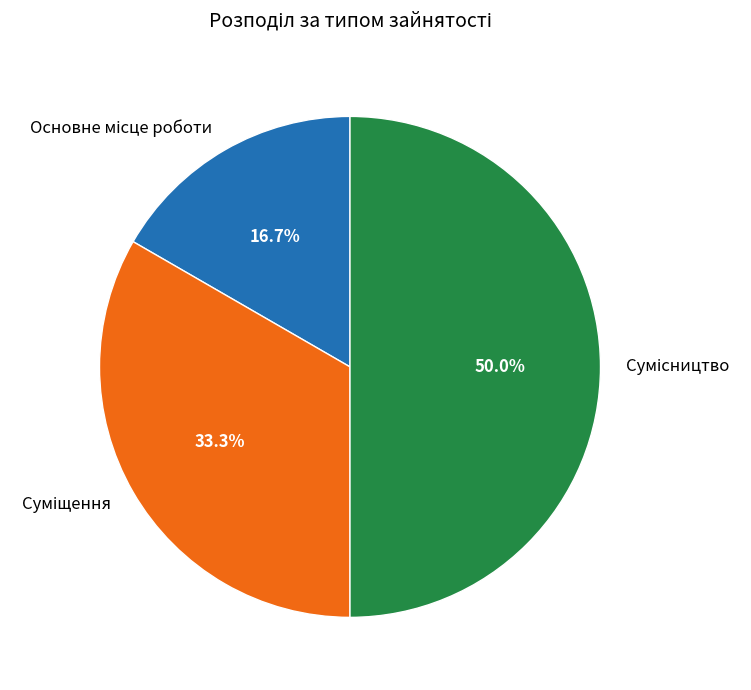

Does Суміщення represent more than half of the total?

No